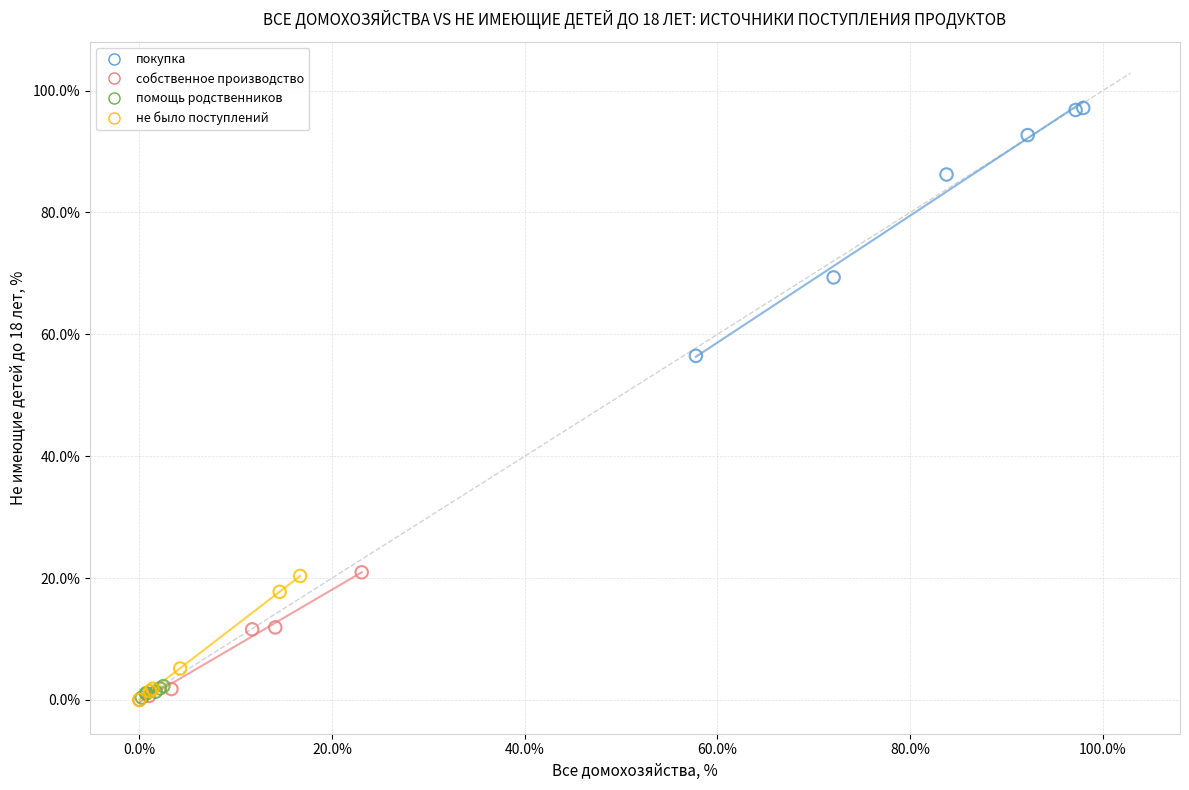

Which series contains the highest Y value?

покупка